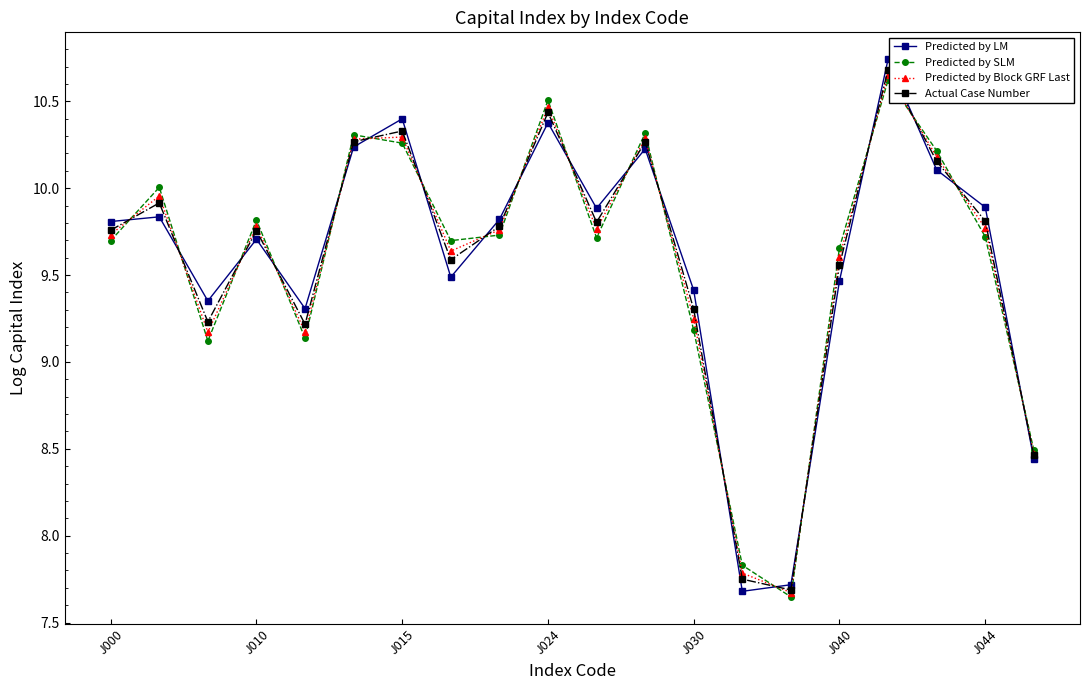

Which series has the largest range (max minus min)?

Predicted by LM